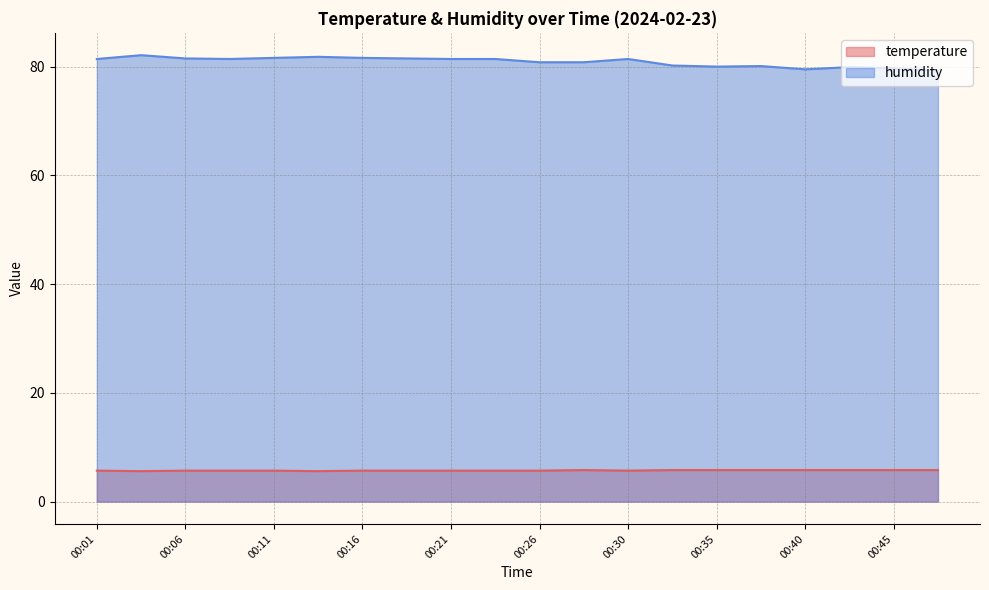

How many lines are shown in the chart?

2